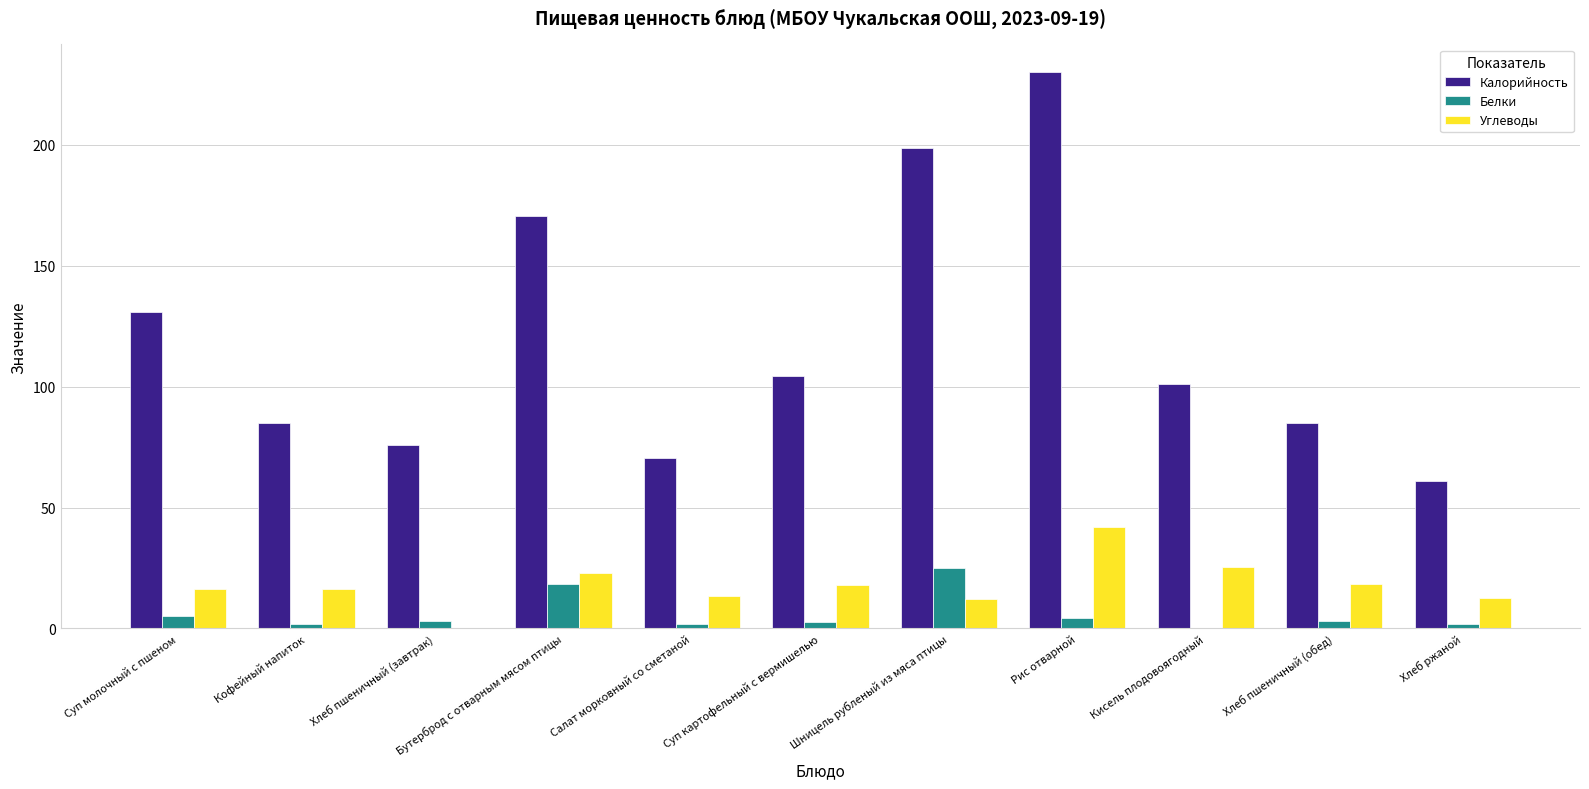

At which category is the sum across all series the highest?

Рис отварной